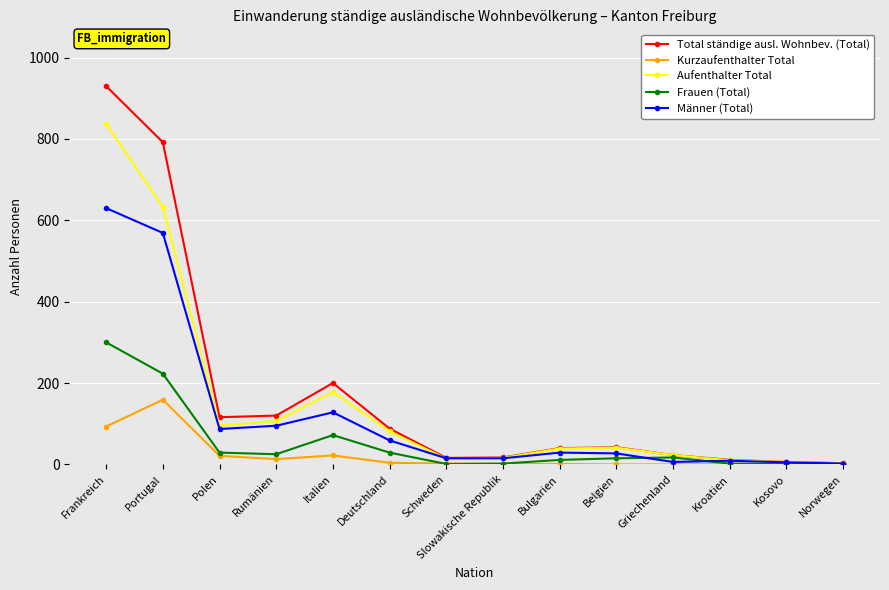

What is the maximum value for Männer (Total)?

630